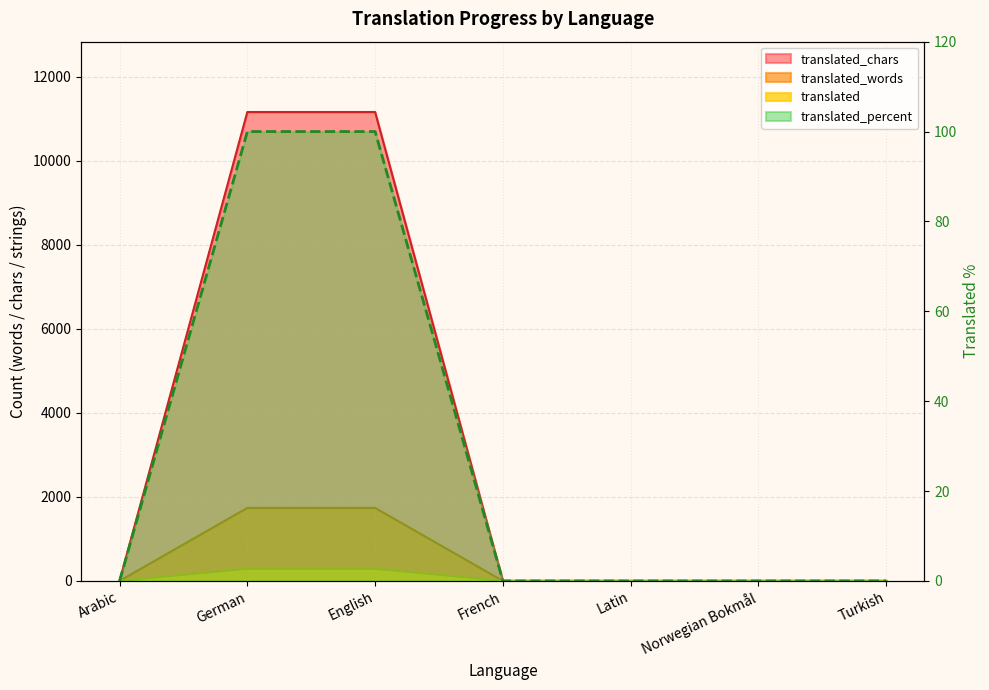

Which series has the largest range (max minus min)?

translated